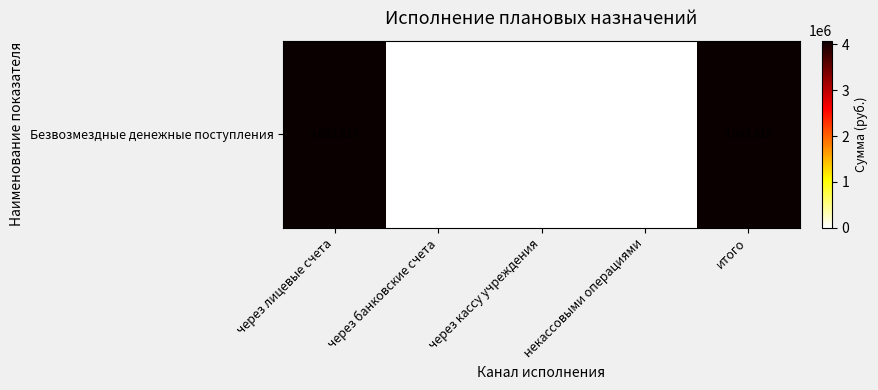

Reading left to right, what are all the values shown in this chart?

4083614.8	0.0	0.0	0.0	4083614.8